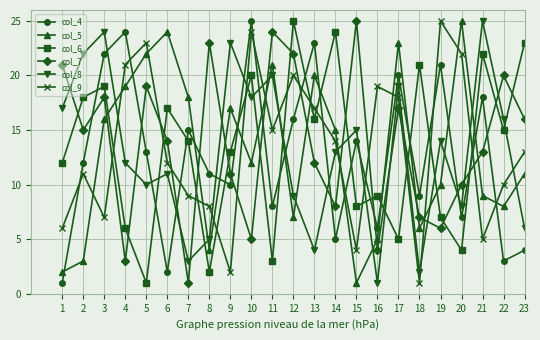

What is the spread (max minus min) of values at 19?

19